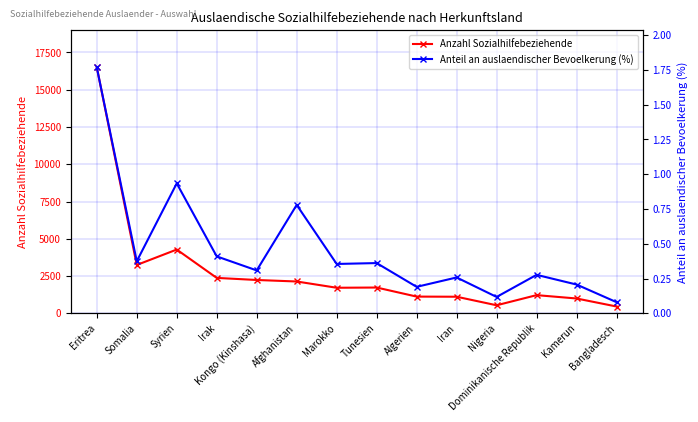

Which category has the highest value in the Anteil an auslaendischer Bevoelkerung (%) series?

Eritrea